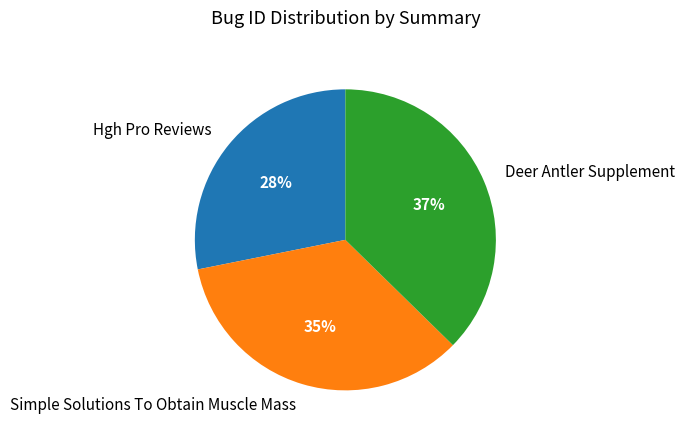

What percentage is the Hgh Pro Reviews slice, to the nearest percent?

28%